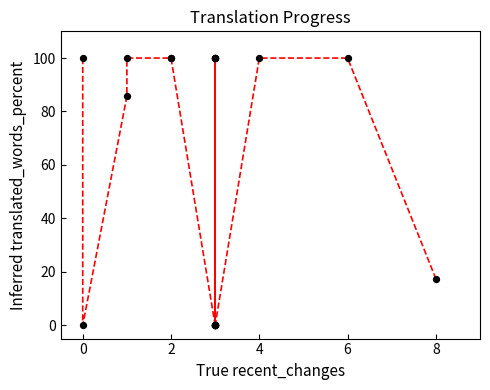

What Y value in the scatter plot is closest to 50?

17.4